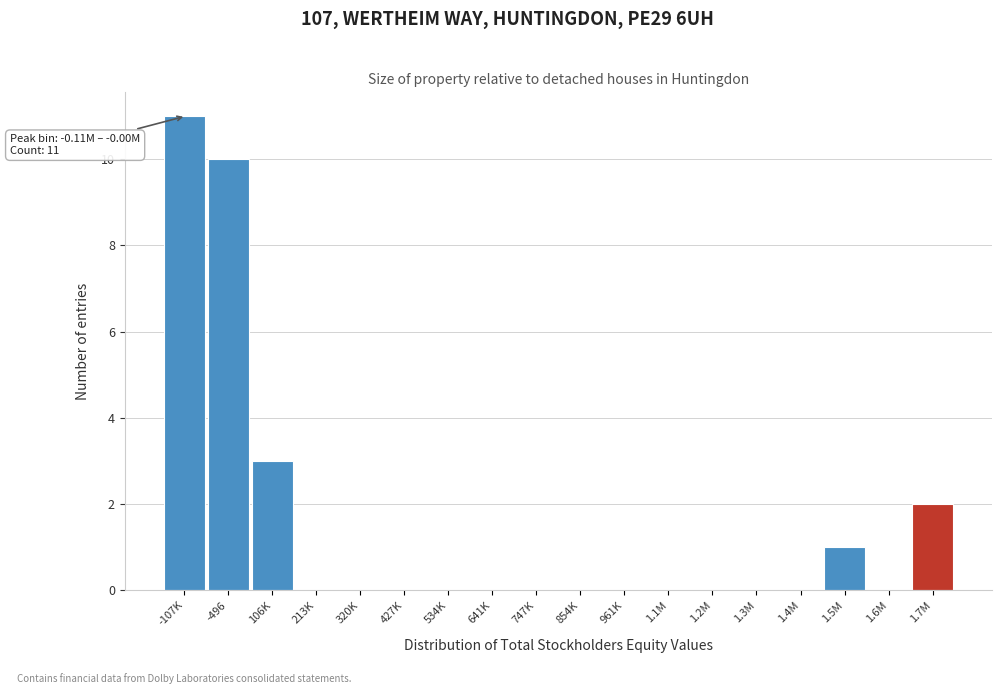

Reading right to left, what are all the values shown in this chart?

1.7M=2	1.6M=0	1.5M=1	1.4M=0	1.3M=0	1.2M=0	1.1M=0	961K=0	854K=0	747K=0	641K=0	534K=0	427K=0	320K=0	213K=0	106K=3	-496=10	-107K=11